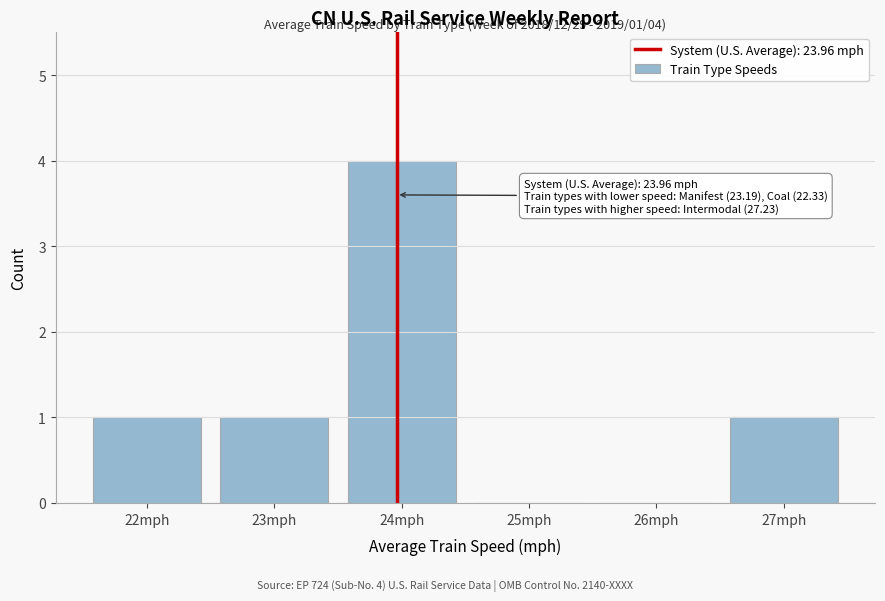

Reading left to right, extract all data points from this chart.

22mph=1	23mph=1	24mph=4	25mph=0	26mph=0	27mph=1